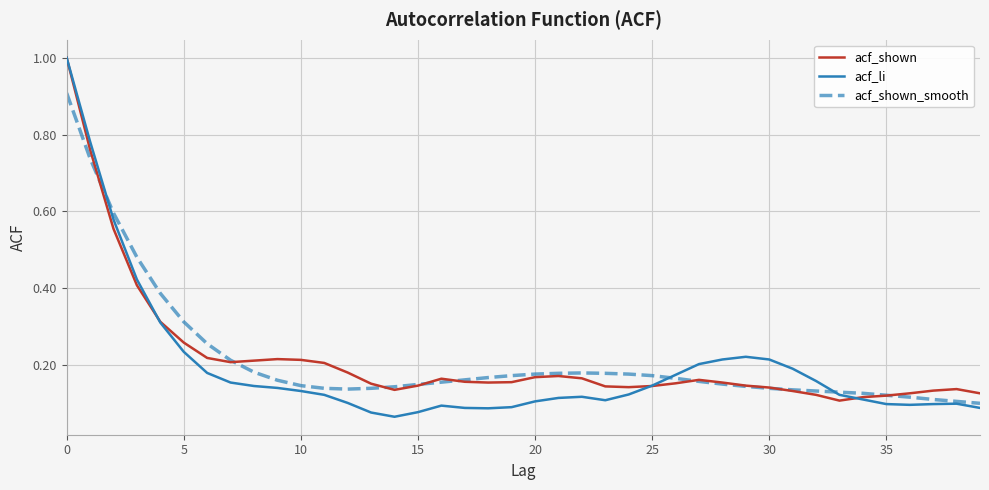

What is the highest value of the acf_shown series?

1.0